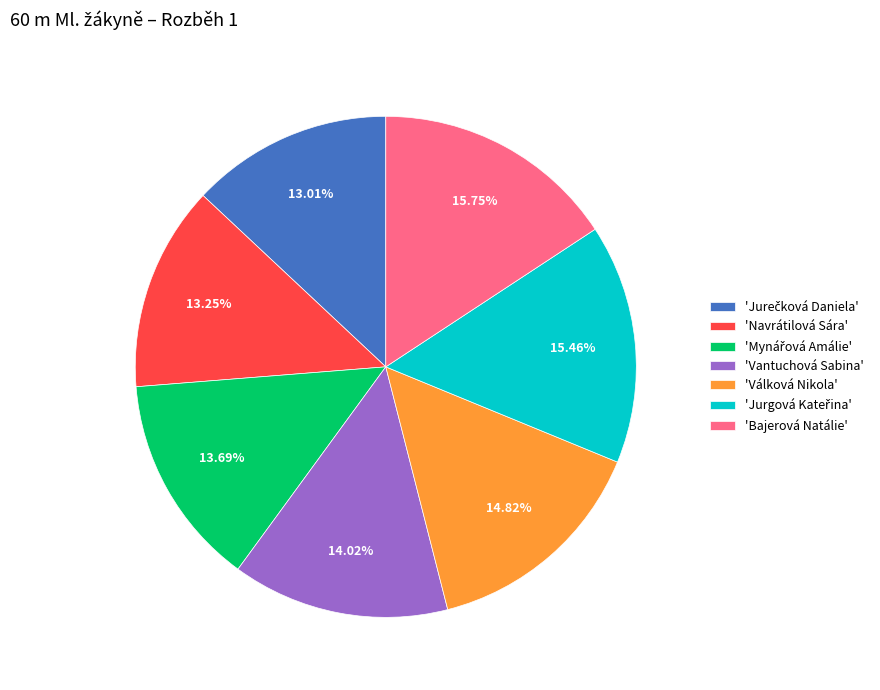

Approximately how many times larger is the value at 'Navrátilová Sára' compared to 'Vantuchová Sabina'?

0.9